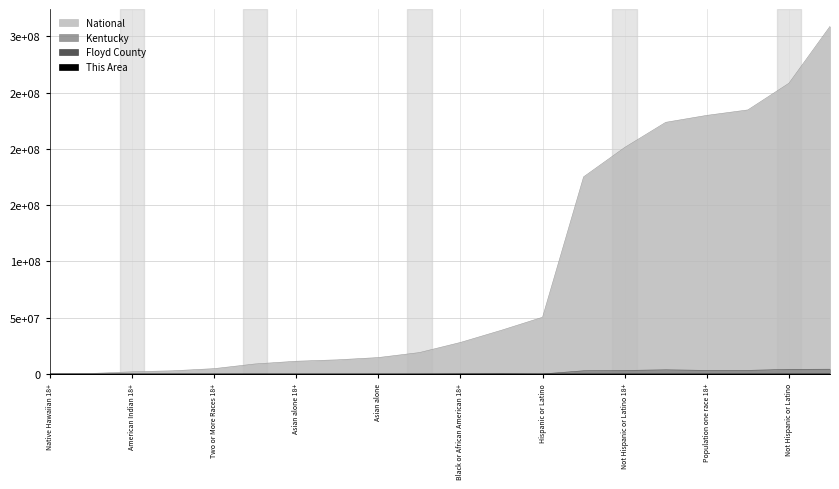

At which category does This Area reach its first local peak?

Not Hispanic or Latino